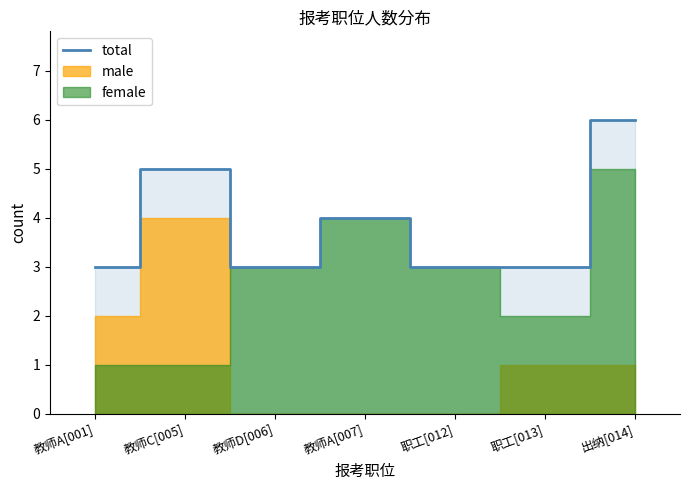

Reading left to right, extract all data points from this chart.

3	5	3	4	3	3	6